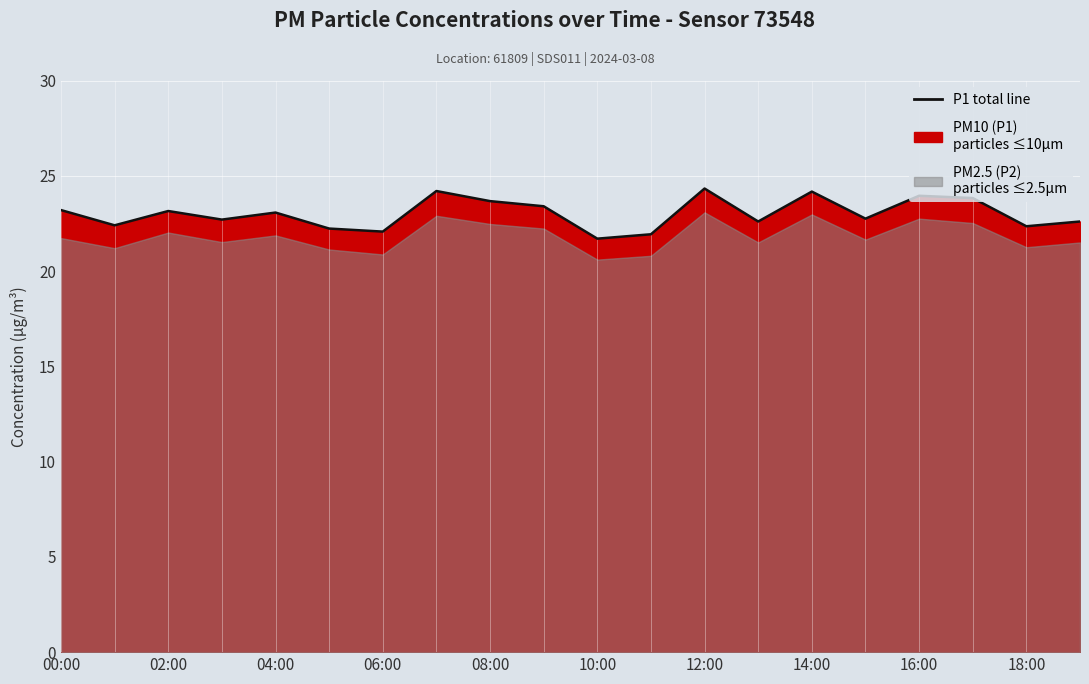

How many points are lower than both their immediate neighbors (excluding endpoints)?

7